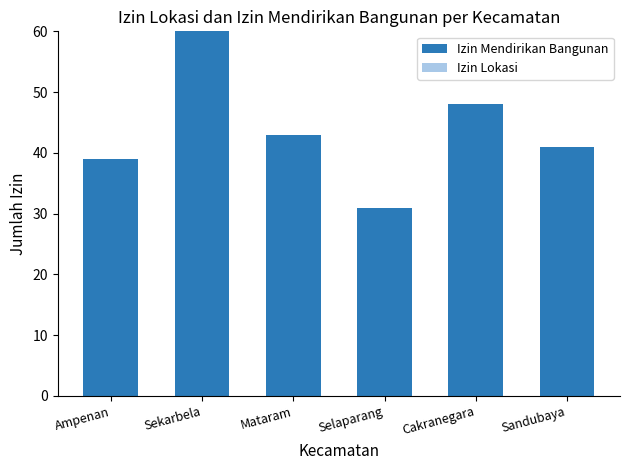

What is the difference between the maximum and minimum values?

29